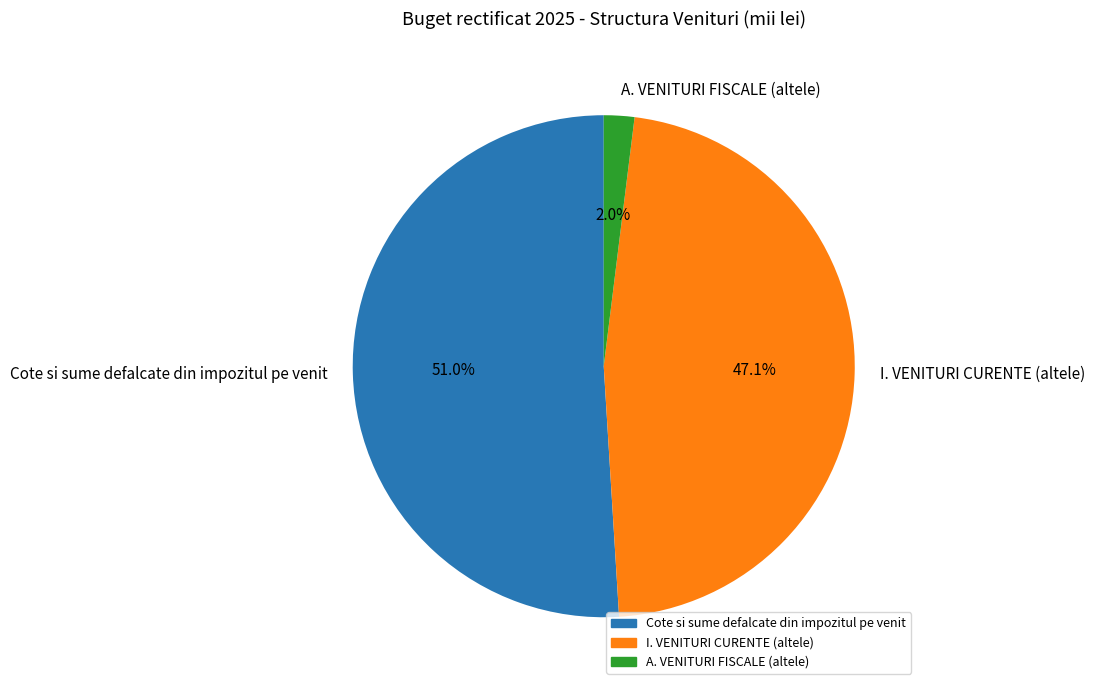

Which has a higher value, A. VENITURI FISCALE (altele) or I. VENITURI CURENTE (altele)?

I. VENITURI CURENTE (altele)